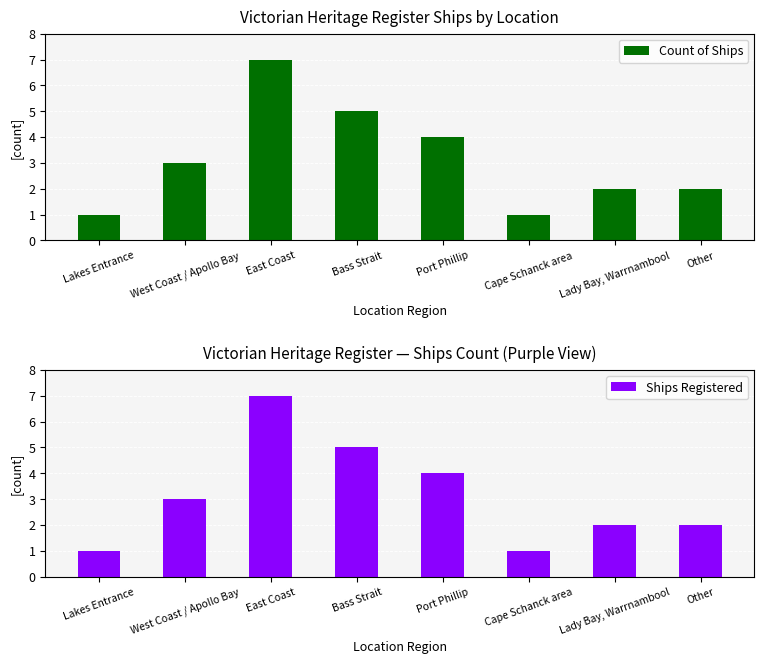

The Ships Registered series shows 0 at Cape Schanck area. True or false?

False